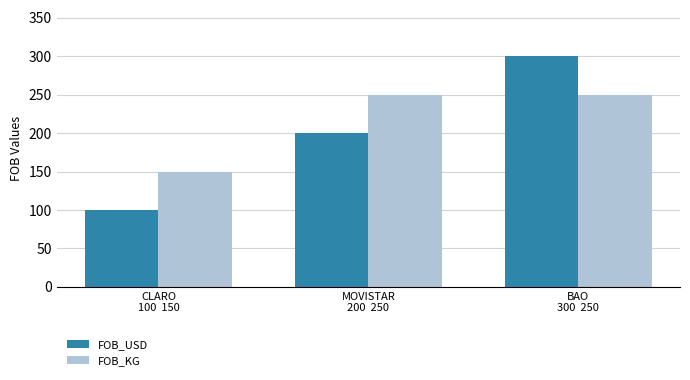

Rank the series by their maximum value, from highest to lowest.

FOB_USD, FOB_KG